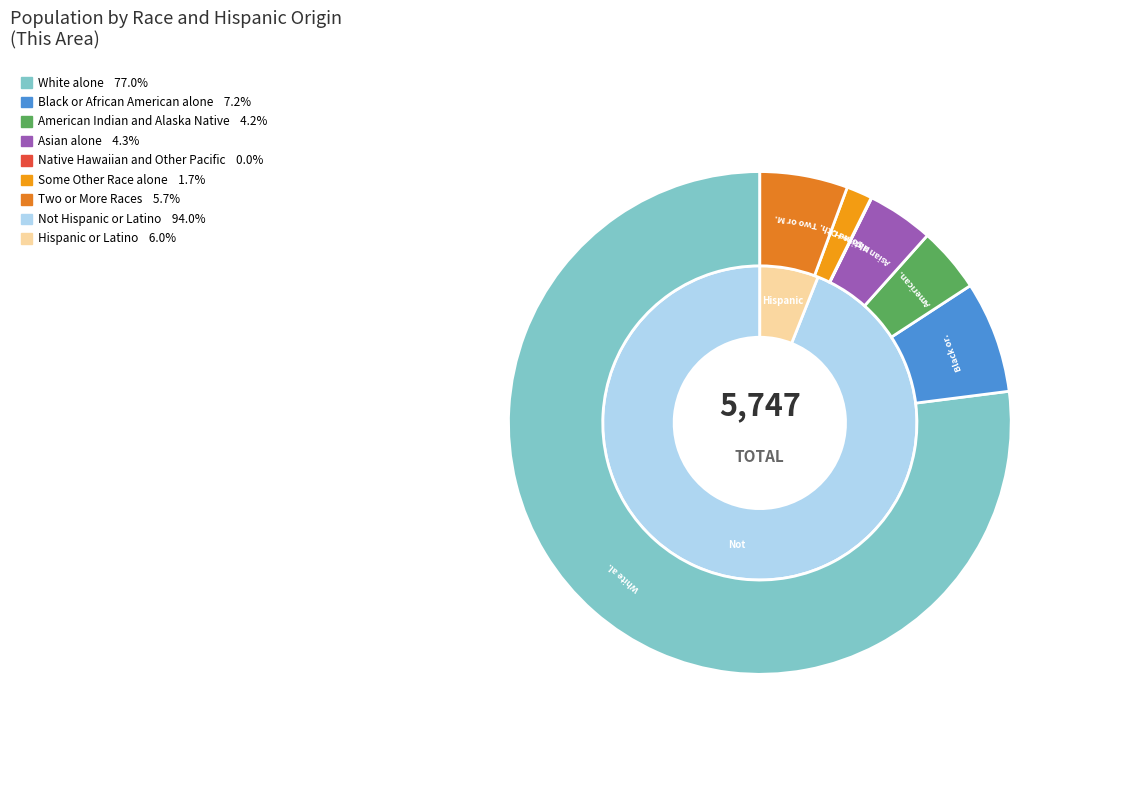

Count the number of slices in the pie.

7